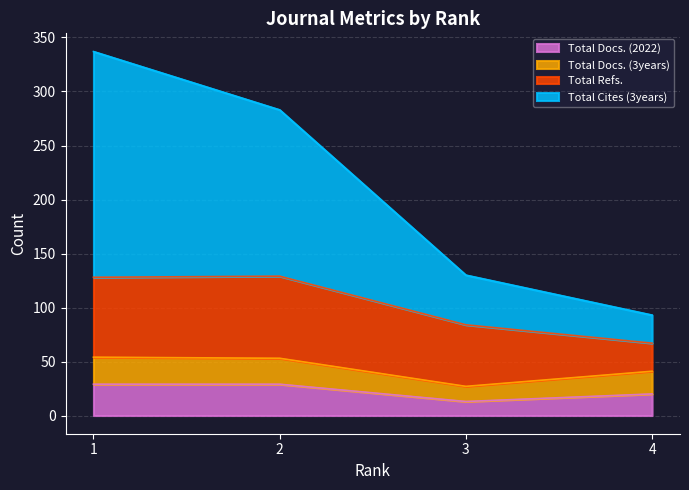

What is the highest value of the Total Docs. (2022) series?

29